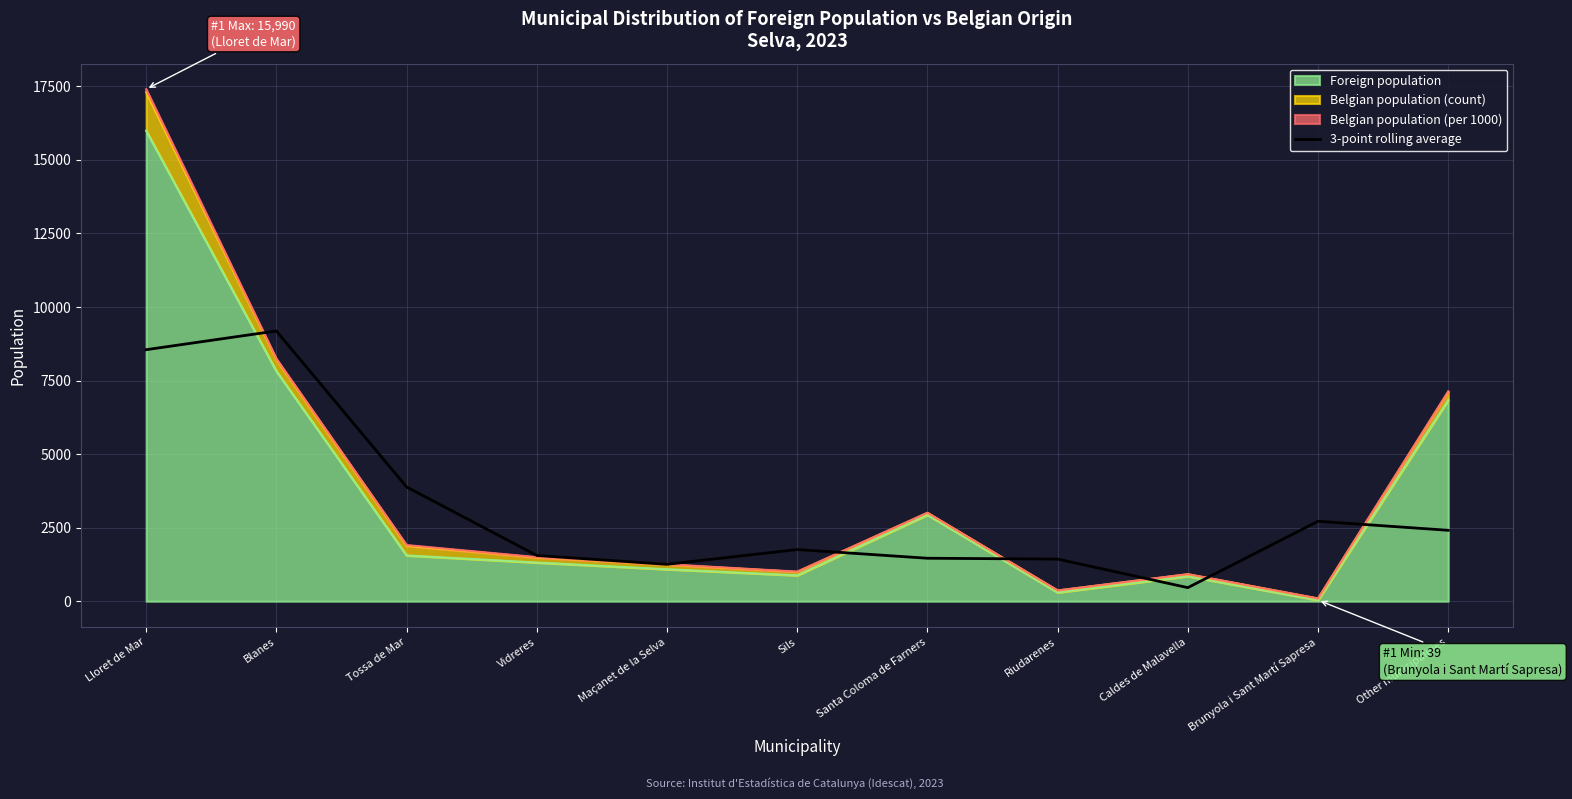

How many lines are shown in the chart?

1